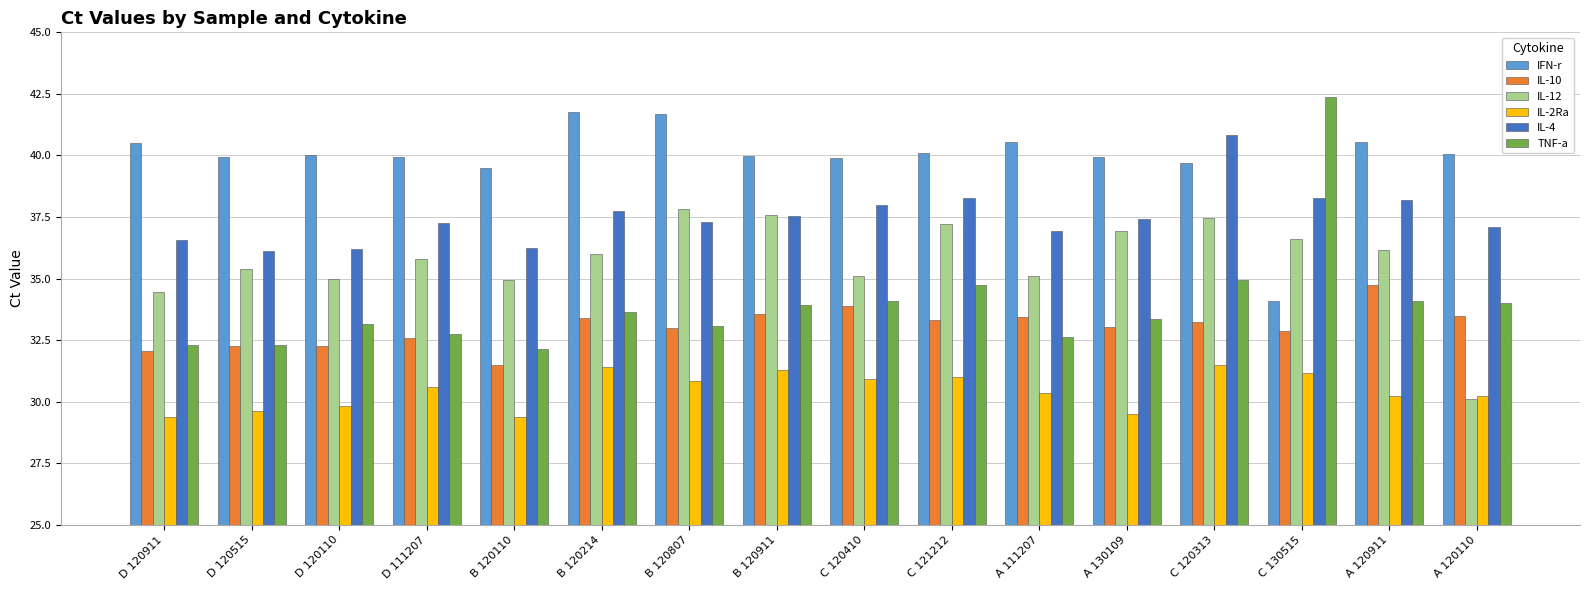

Which category has the lowest value in the IL-10 series?

B 120110